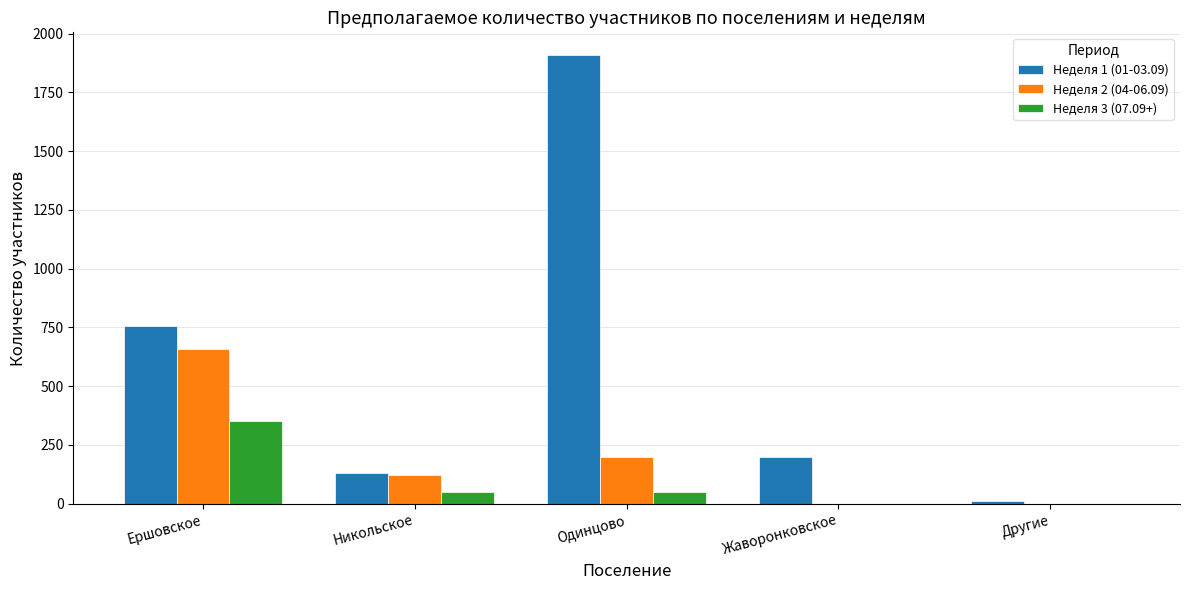

What is the maximum value shown in the chart?

1910